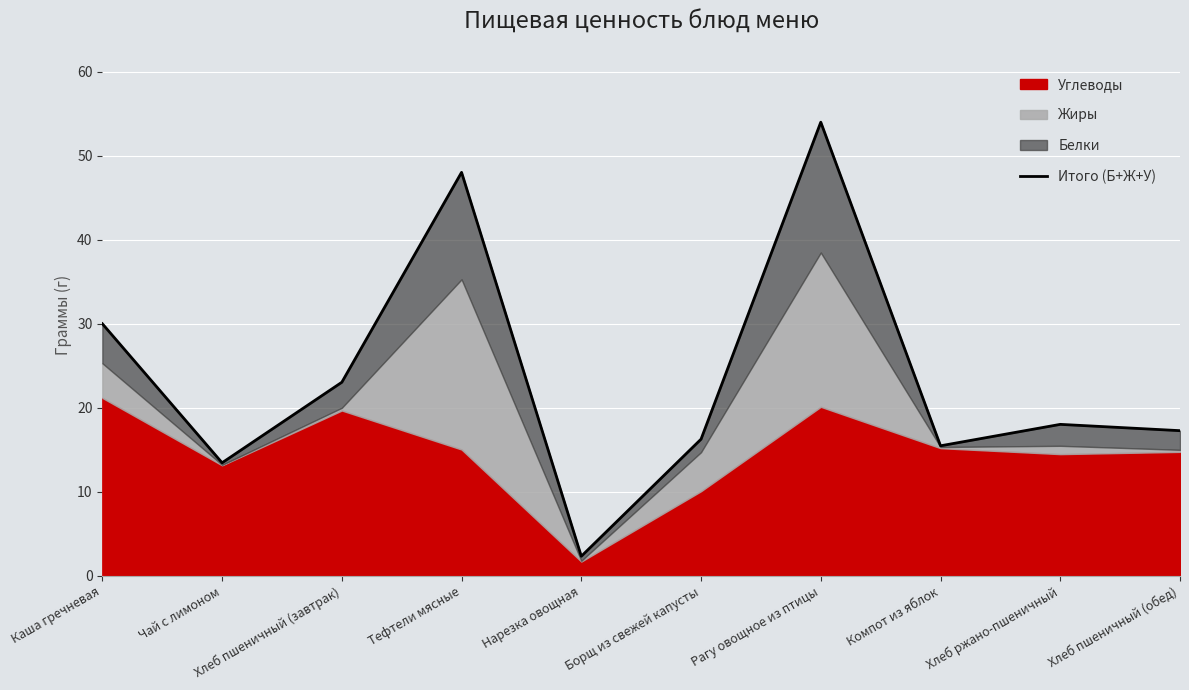

Does the chart display data point markers on the line(s)?

No